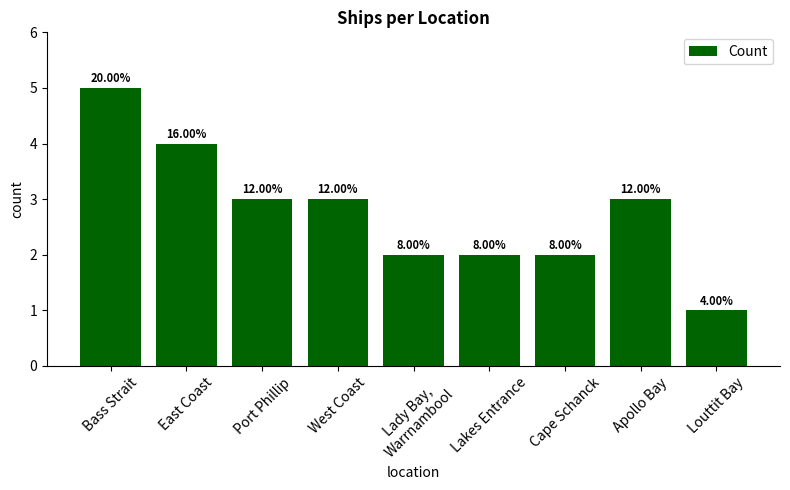

Rank the categories by value from lowest to highest.

Louttit Bay, Lady Bay,
Warrnambool, Lakes Entrance, Cape Schanck, Port Phillip, West Coast, Apollo Bay, East Coast, Bass Strait